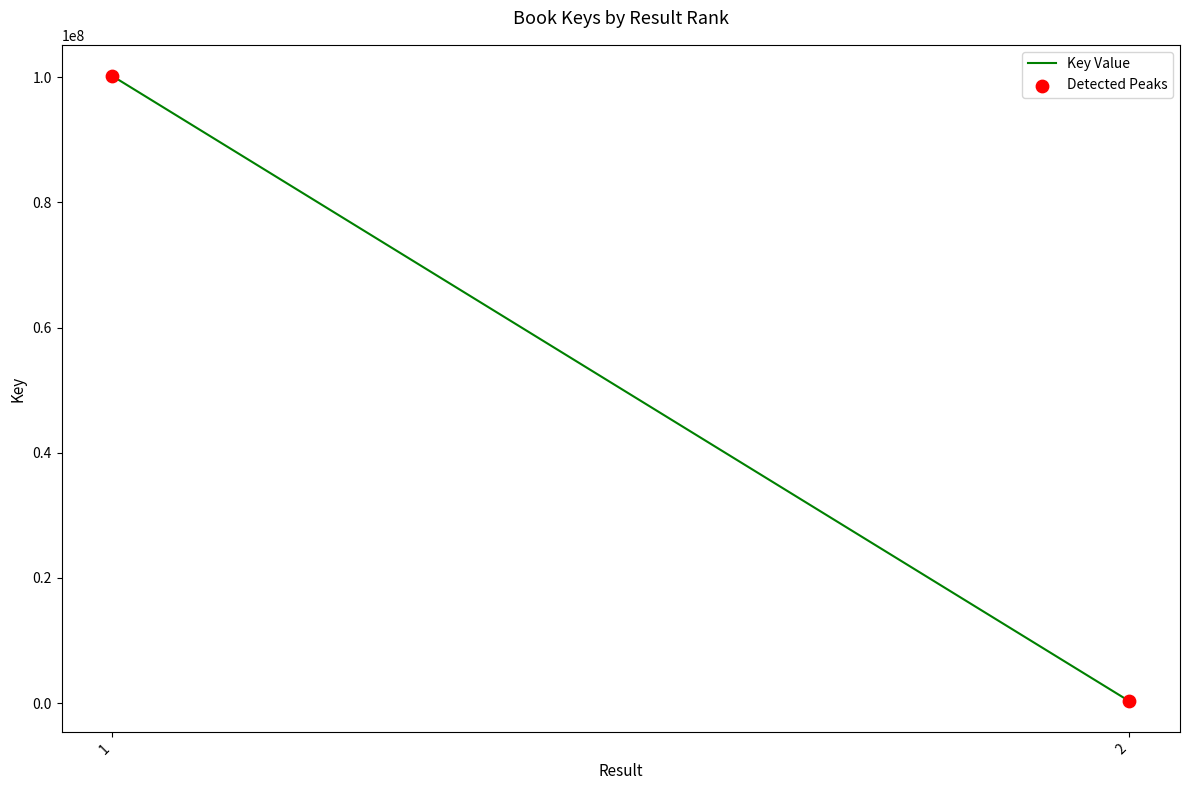

What is the range of Y values (max minus min)?

99868163